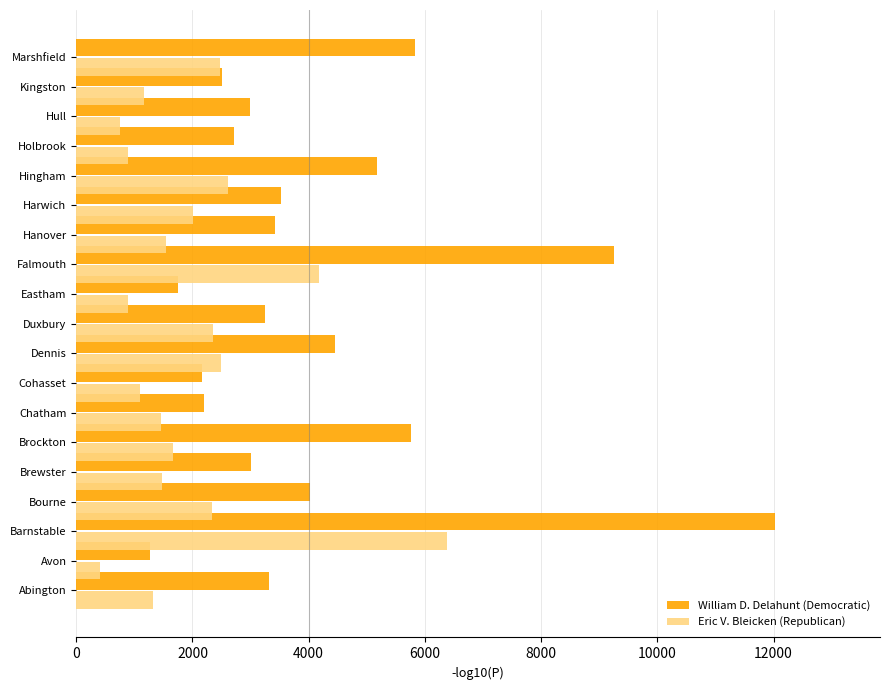

List the series in order of their peak value, lowest first.

Eric V. Bleicken (Republican), William D. Delahunt (Democratic)